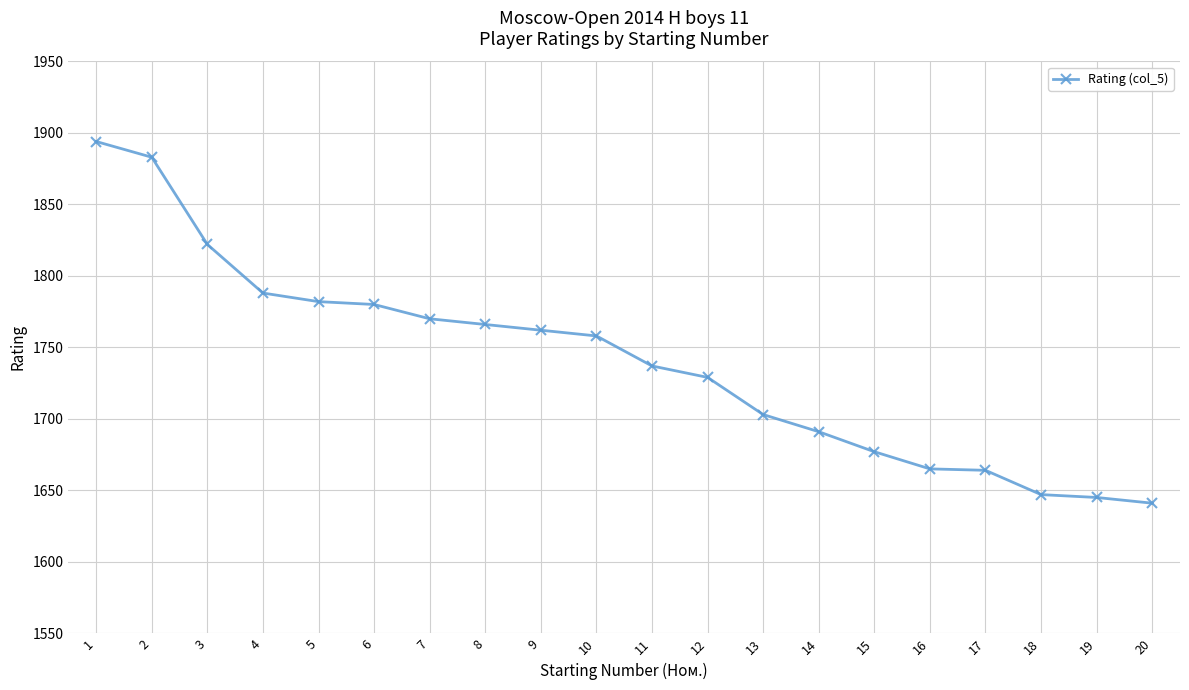

At which label does the data first exceed 1758?

1